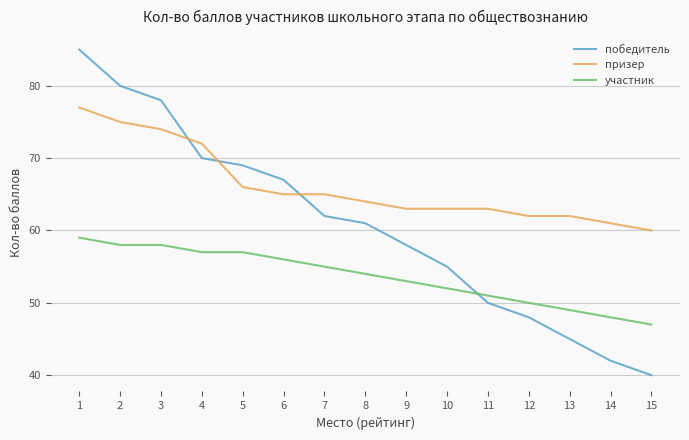

What is the spread (max minus min) of values at 5?

12